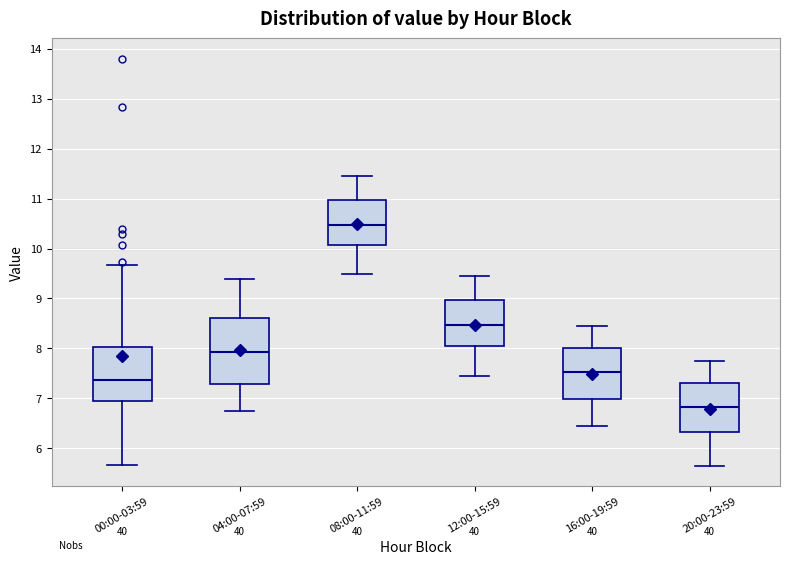

Comparing the boxes themselves (not the whiskers), which one is the tallest?

04:00-07:59